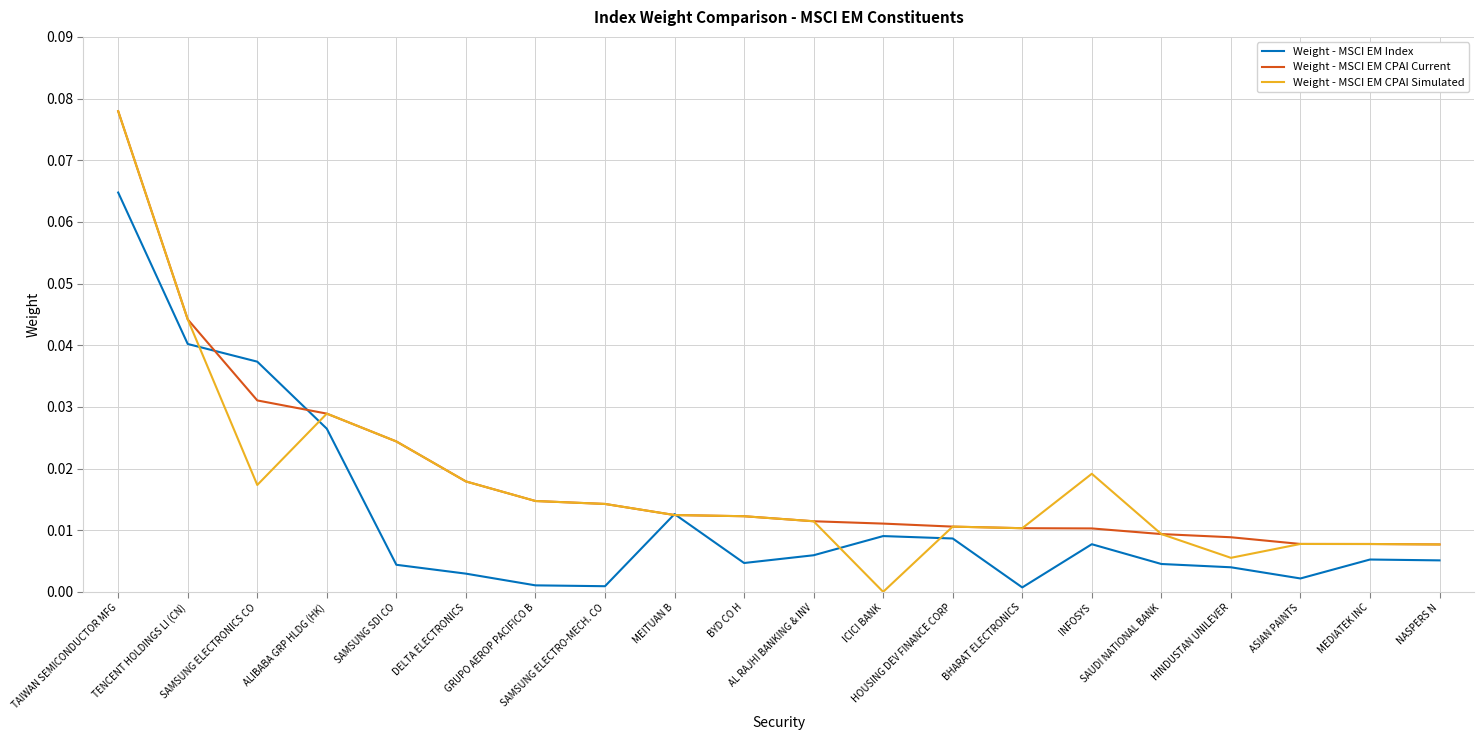

Where do Weight - MSCI EM Index and Weight - MSCI EM CPAI Current first cross each other?

TENCENT HOLDINGS LI (CN) and SAMSUNG ELECTRONICS CO